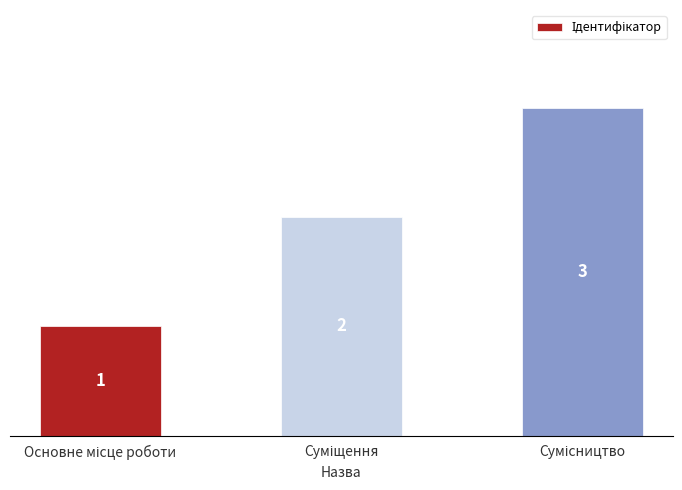

What is the maximum value shown in the chart?

3